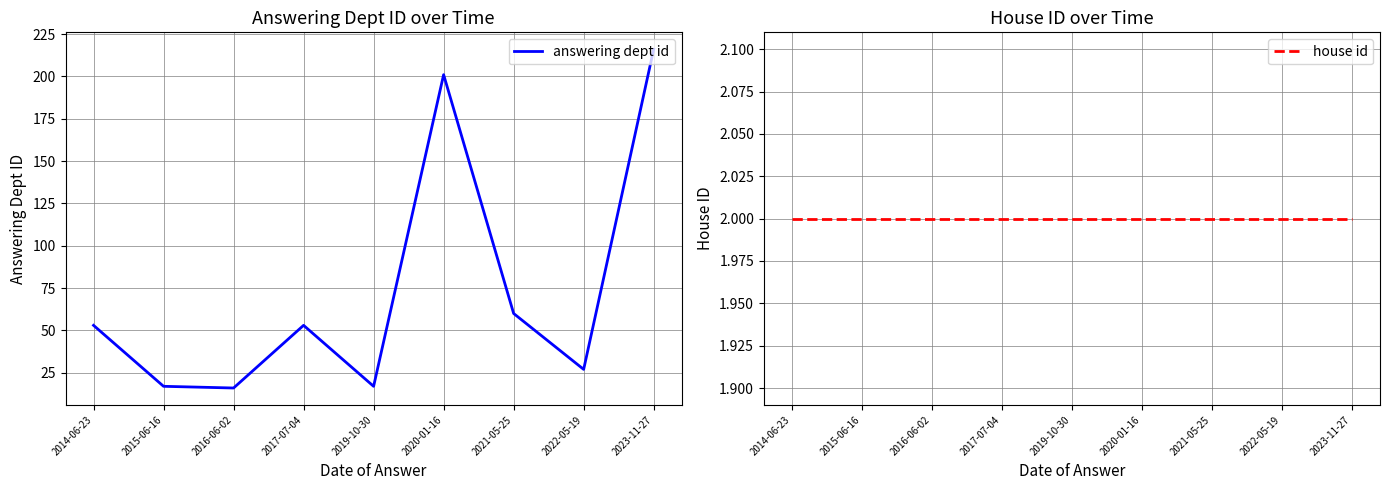

The answering dept id series shows 16 at 2016-06-02. True or false?

True